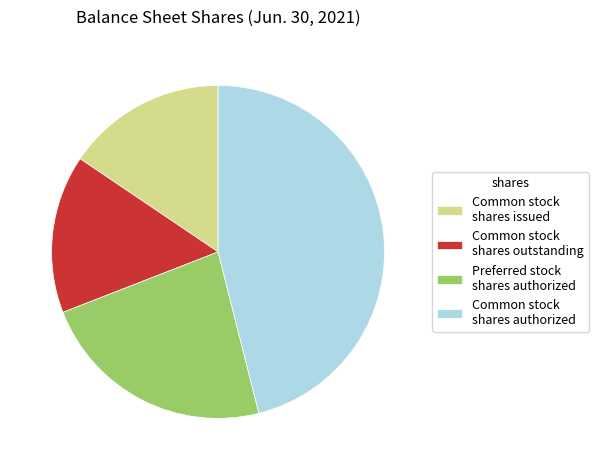

Is Common stock shares outstanding the majority of the pie?

No